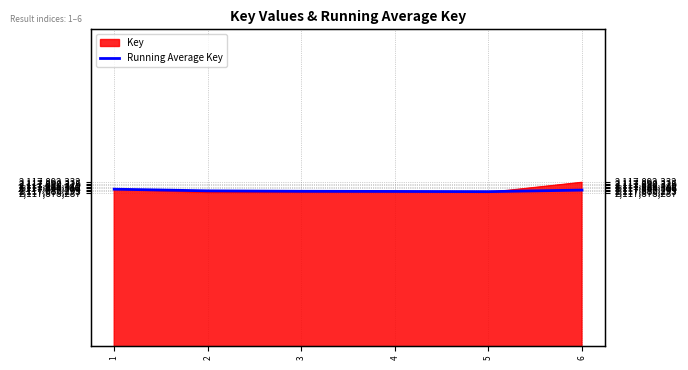

True or false: the data shows 2117881627.2 at 6.

True